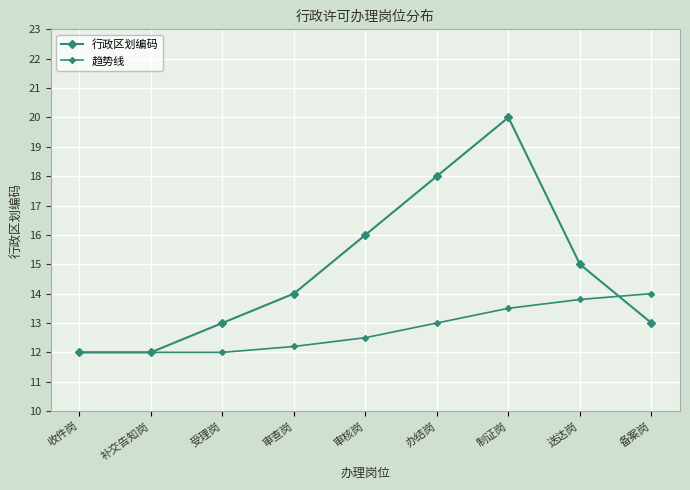

Where is 趋势线 nearest to the value 13?

办结岗